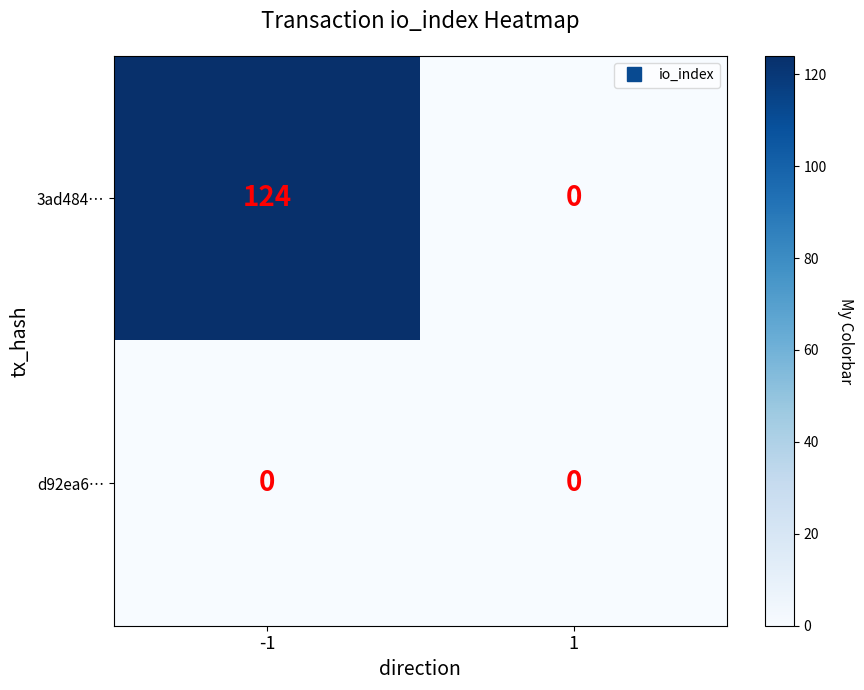

At how many categories does at least one series exceed 80?

1